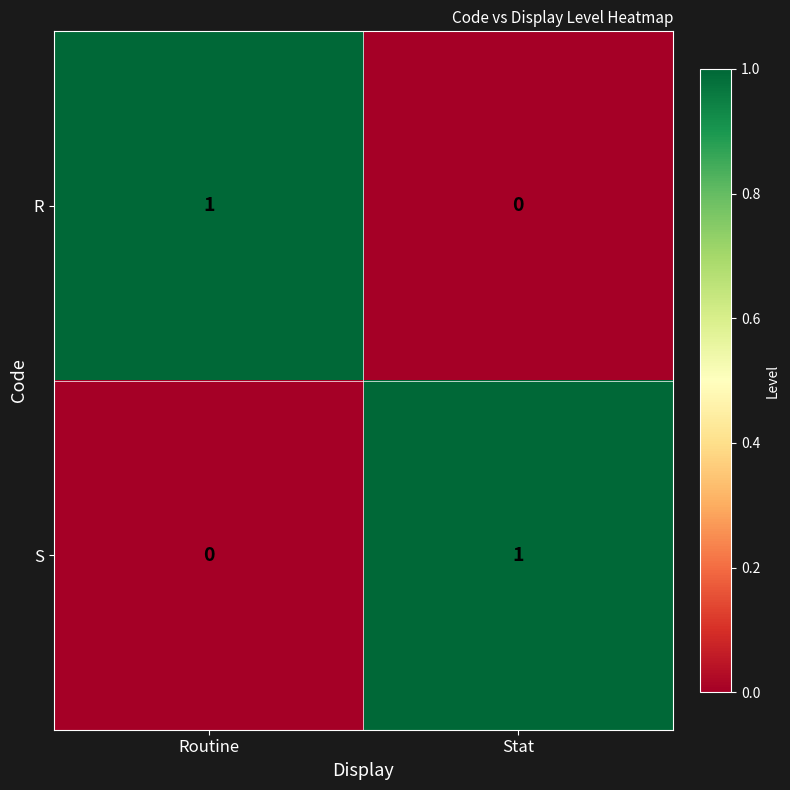

At which label does S reach its minimum?

Routine